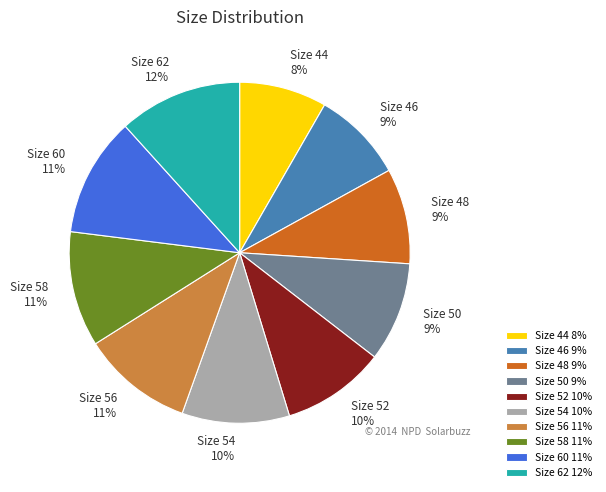

To the nearest percent, what percentage of the pie is Size 62?

12%